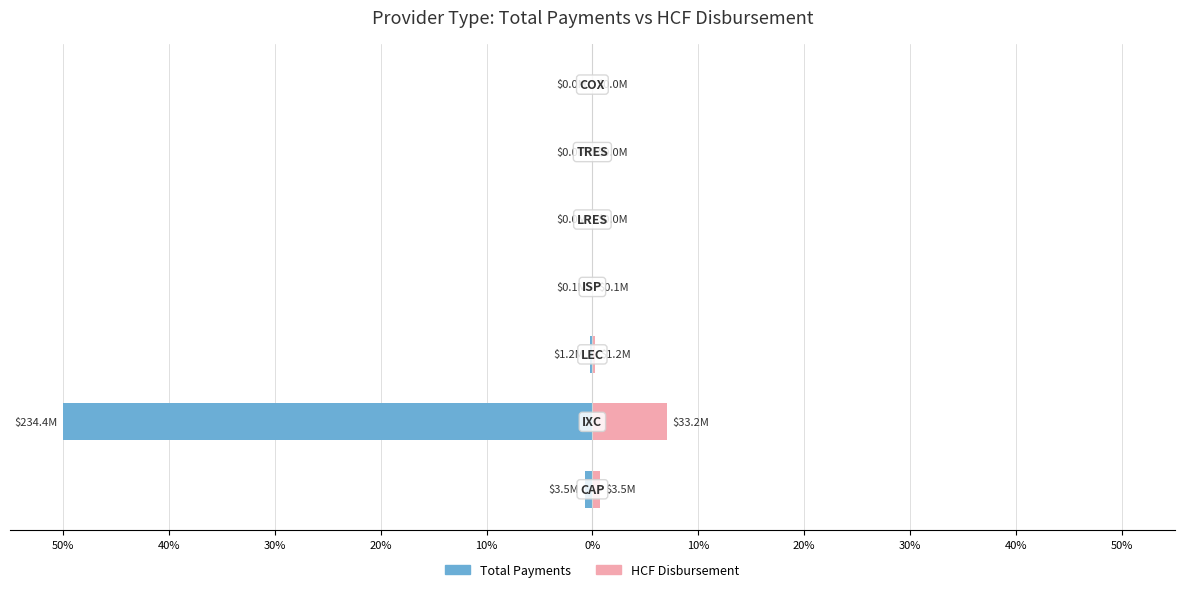

What is the average value of the Total Payments series?

-7.3